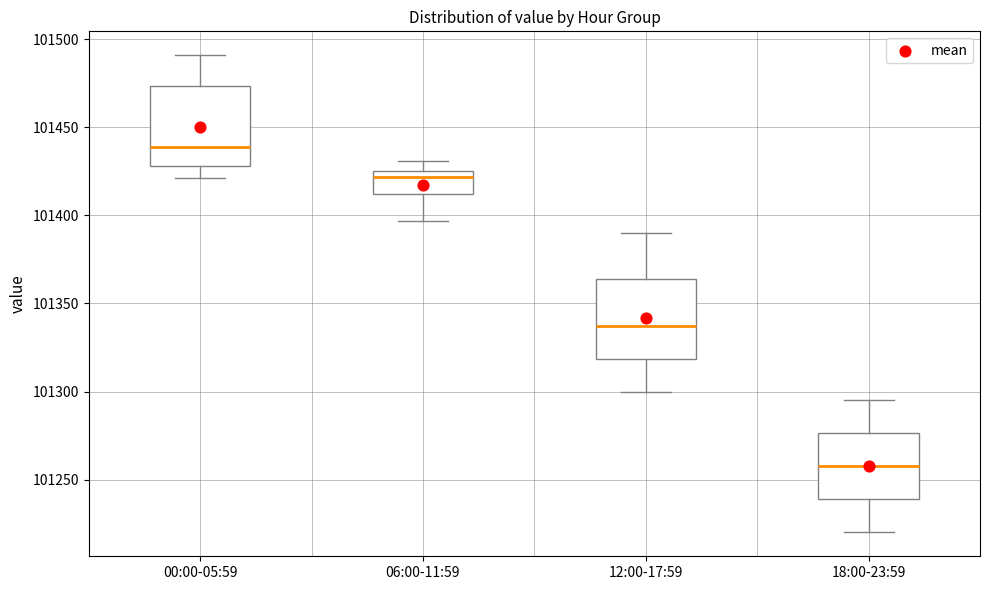

Reading left to right, read every box against the y-axis: the position of its median line, the range the box covers, and the ends of its whiskers. The values are not printed on the chart, so give them approximately, as read against the axis.

00:00-05:59: median 101440, box 101430 to 101475, whiskers 101420 to 101490
06:00-11:59: median 101420, box 101410 to 101425, whiskers 101395 to 101430
12:00-17:59: median 101340, box 101320 to 101365, whiskers 101300 to 101390
18:00-23:59: median 101260, box 101240 to 101275, whiskers 101220 to 101295